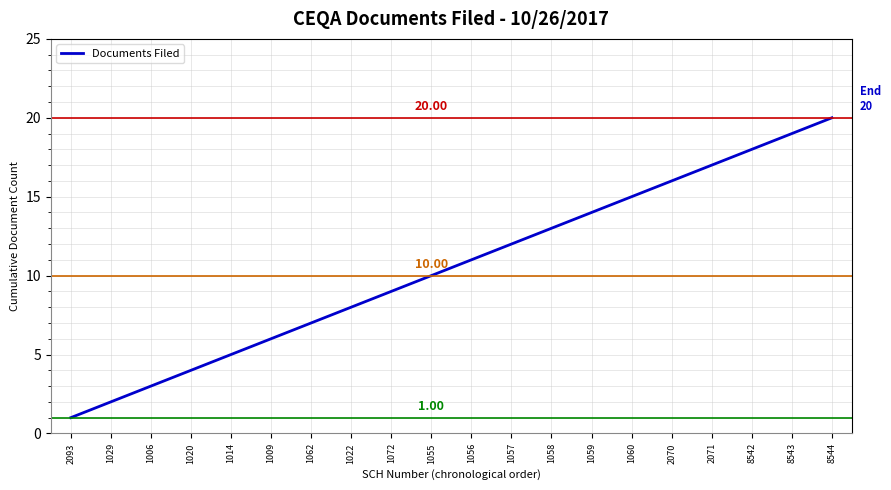

What is the greatest value displayed?

20